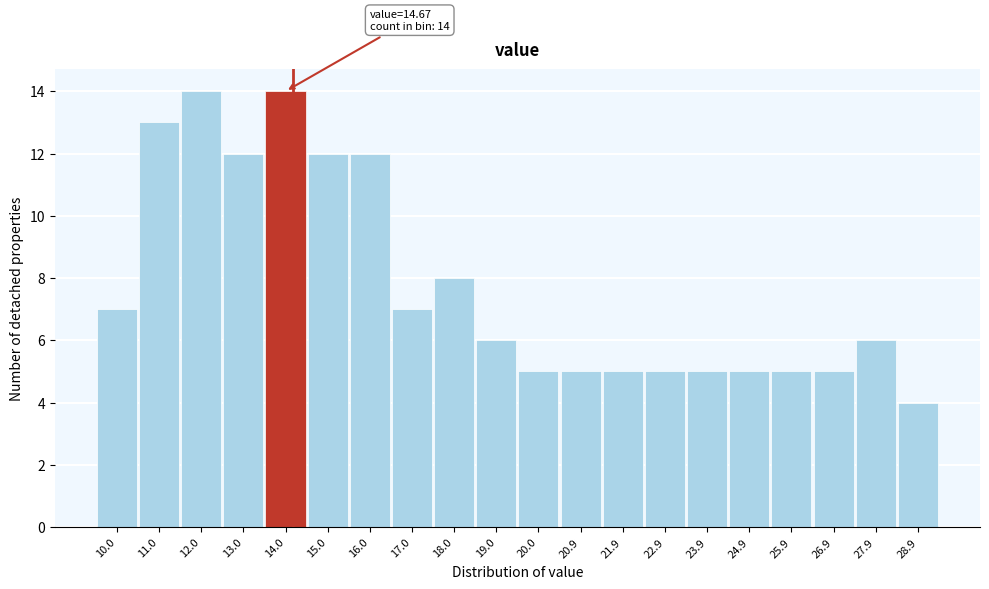

Reading right to left, what are all the values shown in this chart?

28.9=4	27.9=6	26.9=5	25.9=5	24.9=5	23.9=5	22.9=5	21.9=5	20.9=5	20.0=5	19.0=6	18.0=8	17.0=7	16.0=12	15.0=12	14.0=14	13.0=12	12.0=14	11.0=13	10.0=7